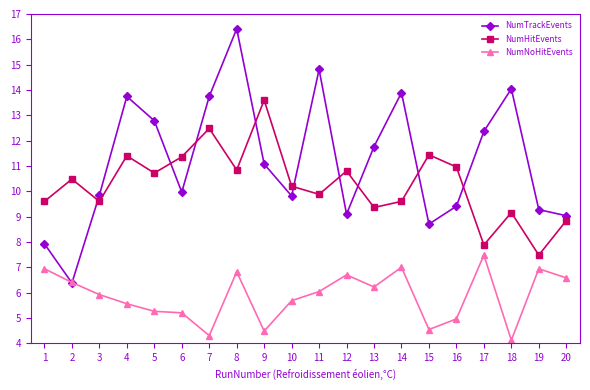

Is it true that NumHitEvents equals 10.2 at 10?

True